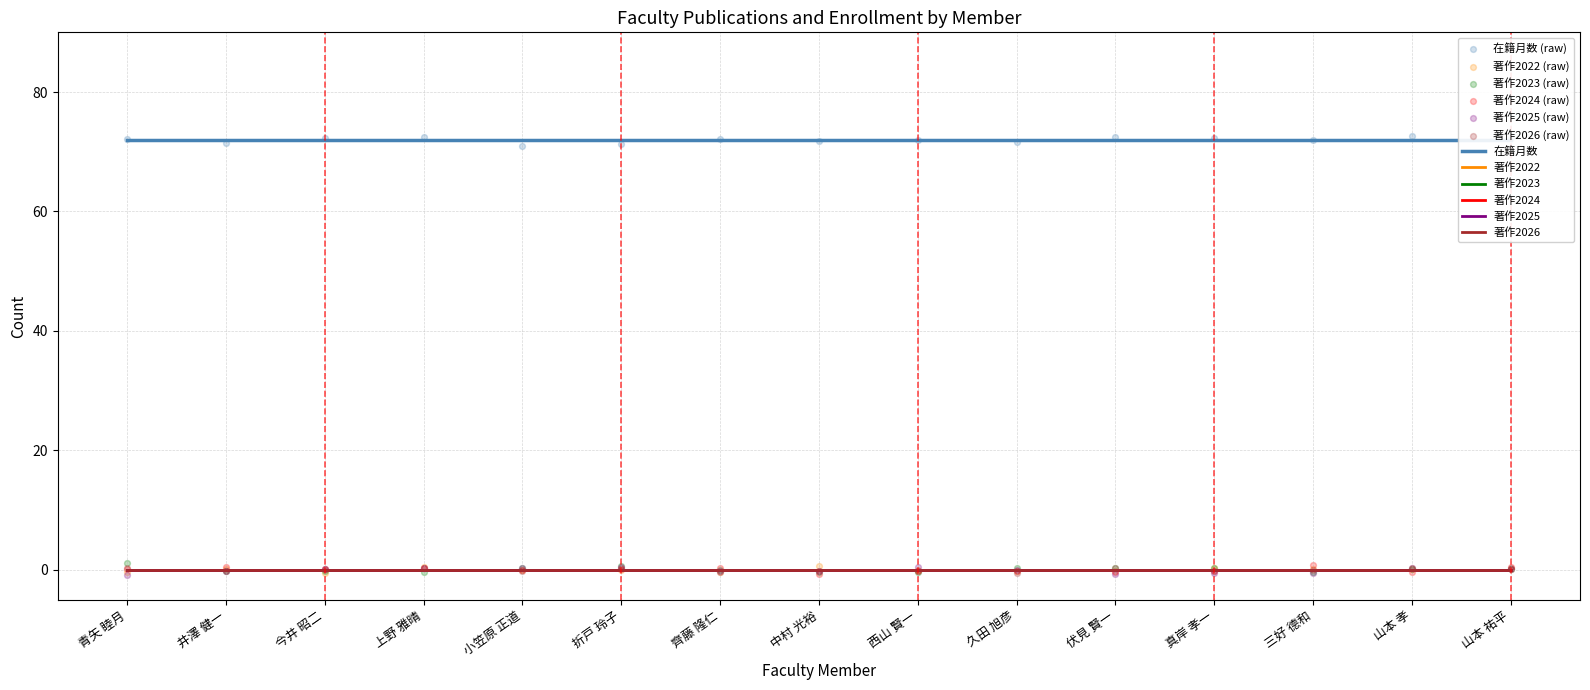

Which series has the largest total across all categories?

在籍月数